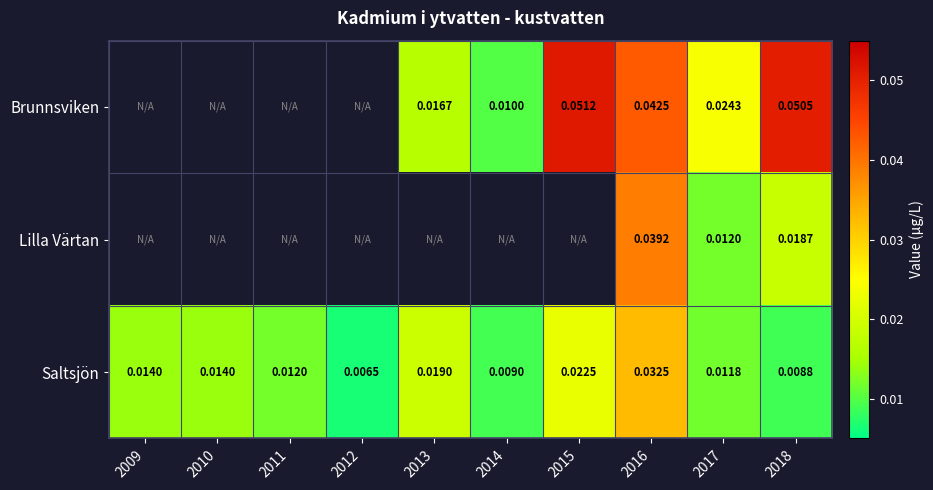

True or false: Saltsjön has a value of 0.1 at 2016.

False